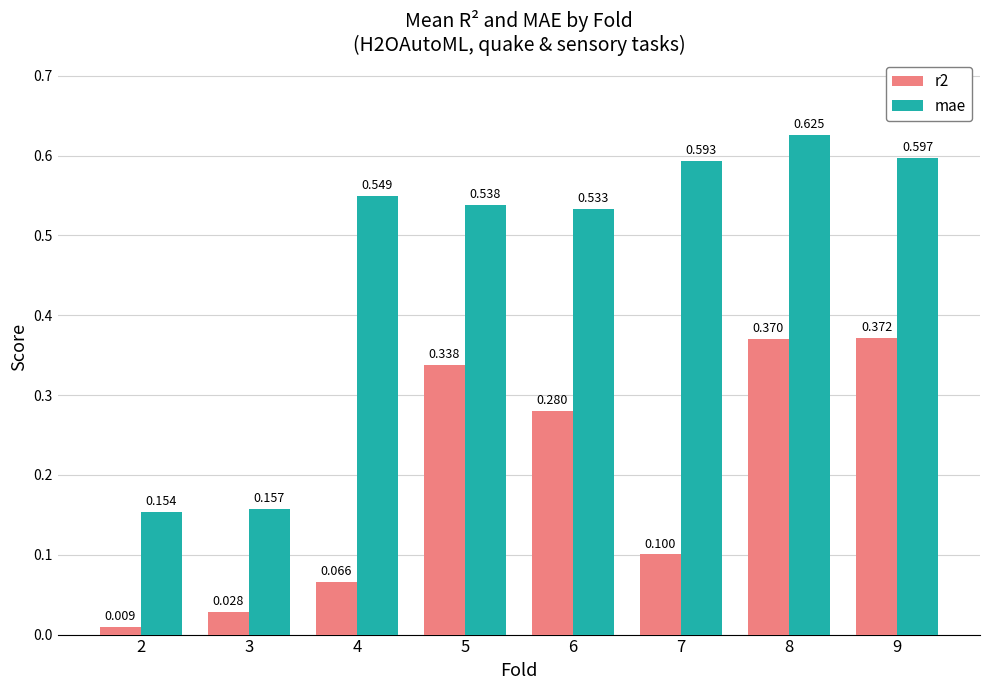

What is the sum of the mae values at 4 and 2?

0.7